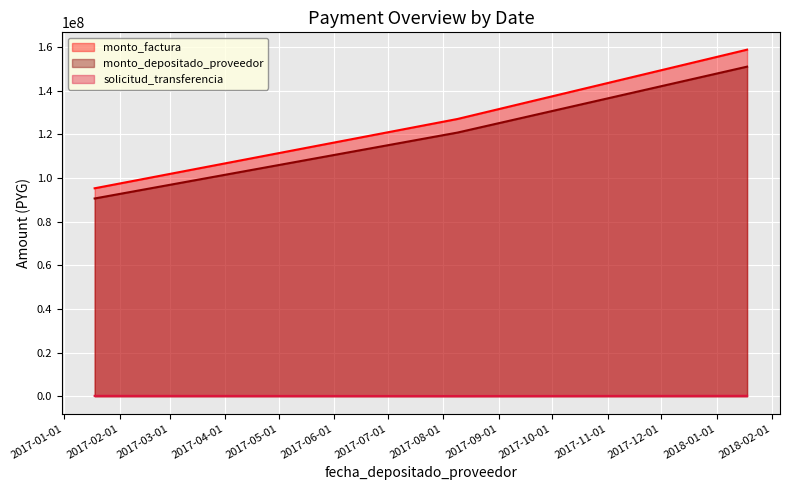

True or false: solicitud_transferencia has more than 0 points higher than both neighbors.

False